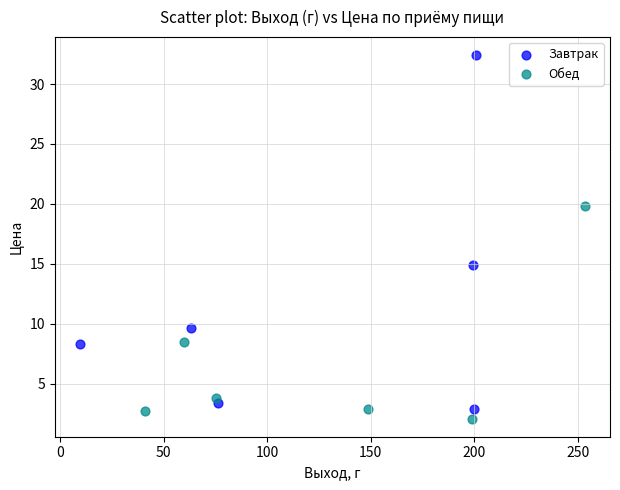

Which series reaches the minimum Y coordinate?

Обед